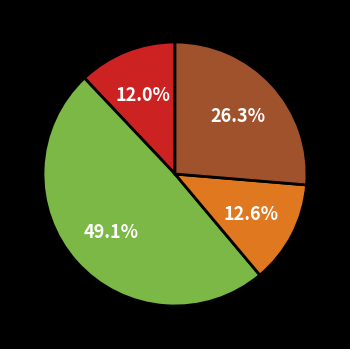

Is there any slice that represents more than half of the pie?

No